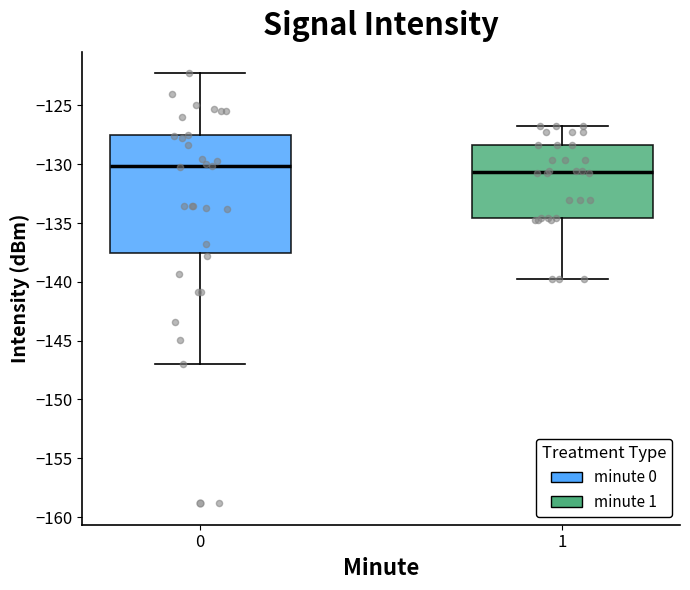

Reading left to right, transcribe this box plot: for each box, give where its median line is, the range the box spans, and where its two whiskers end, as read against the y-axis. The values are not printed on the chart, so give them approximately, as read against the axis.

0: median -130.0, box -137.5 to -127.5, whiskers -147.0 to -122.5
1: median -130.5, box -134.5 to -128.5, whiskers -139.5 to -126.5